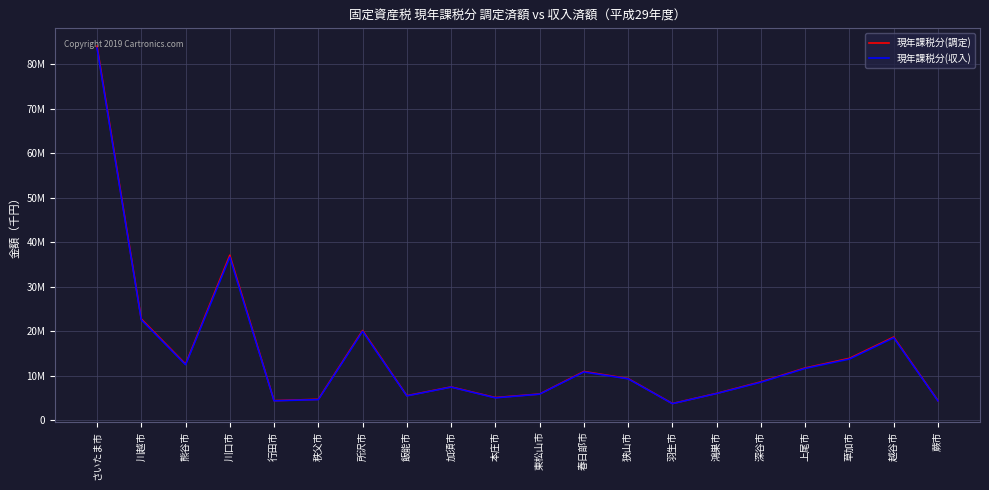

Is it true that 現年課税分(収入) equals 35984517 at 川越市?

False